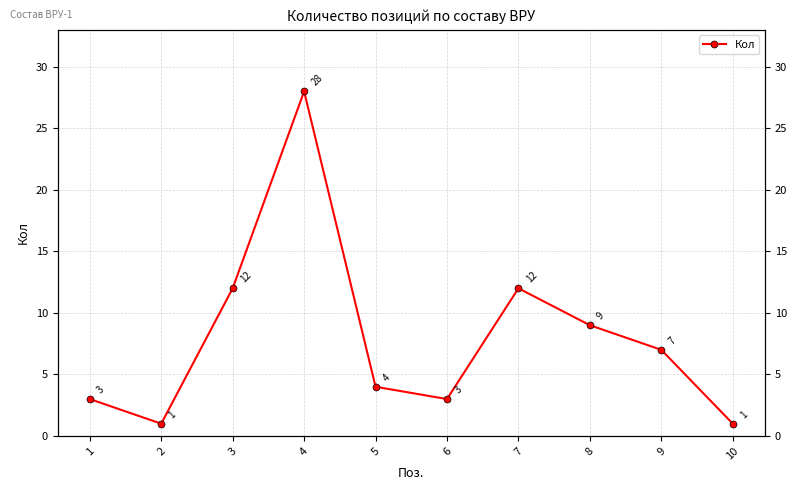

Where is the first local minimum?

2